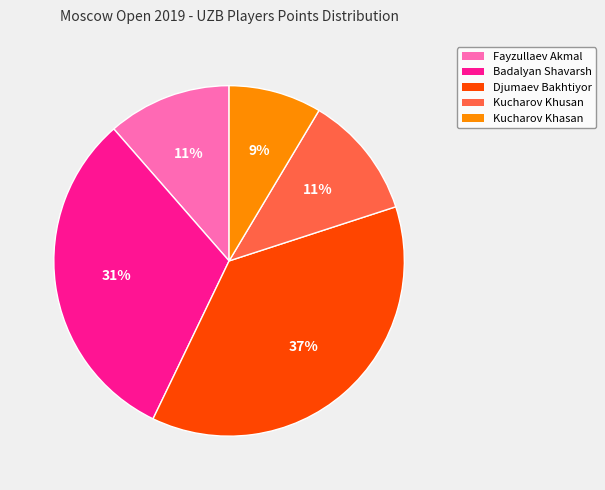

To the nearest percent, what is the average slice percentage?

20%